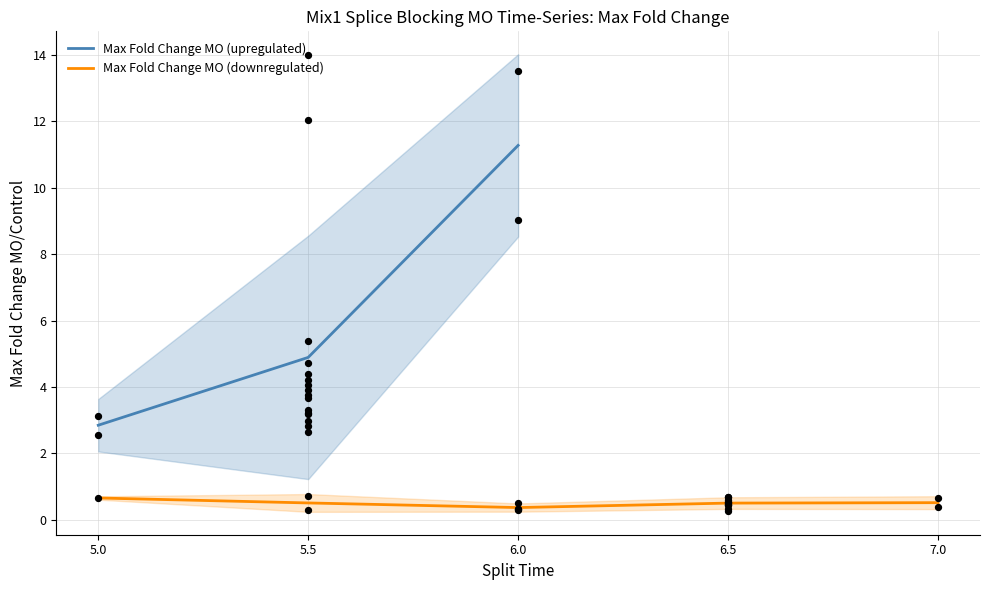

List the labels in order of Max Fold Change MO (upregulated) value, smallest first.

5.0, 5.5, 6.0